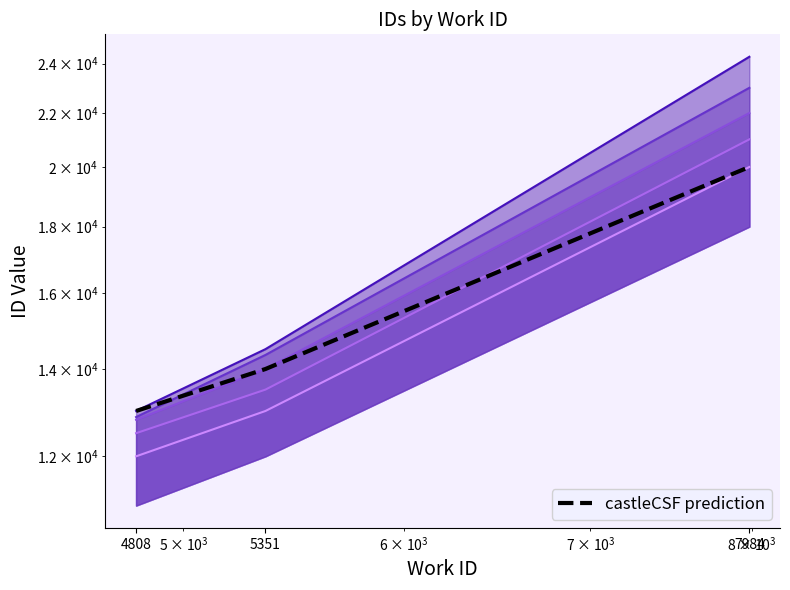

How many data points does each series have?

3